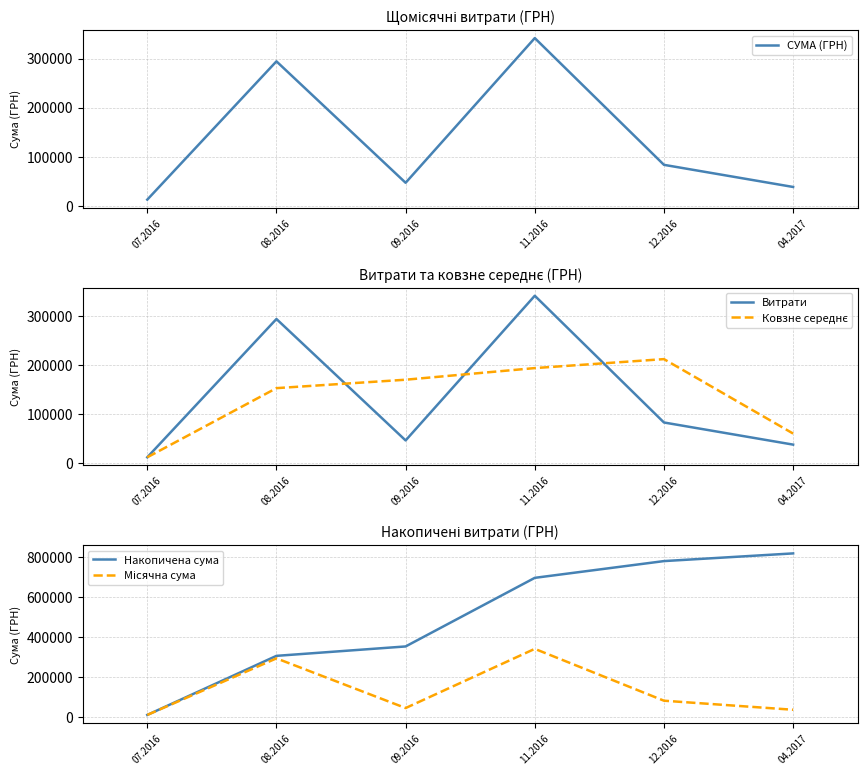

Is this an area chart (filled region under the line)?

No